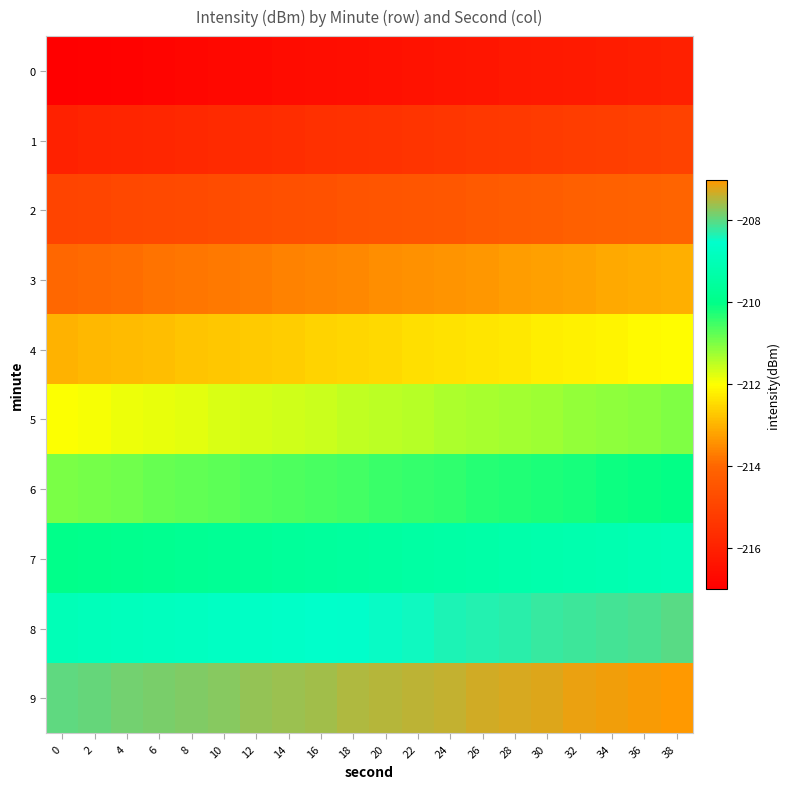

Reading left to right, list all the values displayed in this chart.

0: 0=-217.0	2=-216.9	4=-216.9	6=-216.8	8=-216.8	10=-216.7	12=-216.7	14=-216.6	16=-216.6	18=-216.5	20=-216.5	22=-216.4	24=-216.4	26=-216.3	28=-216.3	30=-216.2	32=-216.2	34=-216.1	36=-216.1	38=-216.0
1: 0=-216.0	2=-215.9	4=-215.9	6=-215.8	8=-215.8	10=-215.7	12=-215.7	14=-215.6	16=-215.6	18=-215.5	20=-215.5	22=-215.4	24=-215.4	26=-215.3	28=-215.3	30=-215.2	32=-215.2	34=-215.1	36=-215.1	38=-215.0
2: 0=-215.0	2=-214.9	4=-214.9	6=-214.8	8=-214.8	10=-214.7	12=-214.7	14=-214.6	16=-214.6	18=-214.5	20=-214.5	22=-214.4	24=-214.4	26=-214.3	28=-214.3	30=-214.2	32=-214.2	34=-214.1	36=-214.1	38=-214.0
3: 0=-214.0	2=-213.9	4=-213.9	6=-213.8	8=-213.8	10=-213.7	12=-213.7	14=-213.6	16=-213.6	18=-213.5	20=-213.5	22=-213.4	24=-213.4	26=-213.3	28=-213.3	30=-213.2	32=-213.2	34=-213.1	36=-213.1	38=-213.0
4: 0=-213.0	2=-212.9	4=-212.9	6=-212.8	8=-212.8	10=-212.7	12=-212.7	14=-212.6	16=-212.6	18=-212.5	20=-212.5	22=-212.4	24=-212.4	26=-212.3	28=-212.3	30=-212.2	32=-212.2	34=-212.1	36=-212.1	38=-212.0
5: 0=-212.0	2=-211.9	4=-211.9	6=-211.8	8=-211.8	10=-211.7	12=-211.7	14=-211.6	16=-211.6	18=-211.5	20=-211.5	22=-211.4	24=-211.4	26=-211.3	28=-211.3	30=-211.2	32=-211.2	34=-211.1	36=-211.1	38=-211.0
6: 0=-211.0	2=-210.9	4=-210.9	6=-210.8	8=-210.8	10=-210.7	12=-210.7	14=-210.6	16=-210.6	18=-210.5	20=-210.5	22=-210.4	24=-210.4	26=-210.3	28=-210.3	30=-210.2	32=-210.2	34=-210.1	36=-210.1	38=-210.0
7: 0=-210.0	2=-209.9	4=-209.9	6=-209.8	8=-209.8	10=-209.7	12=-209.7	14=-209.6	16=-209.6	18=-209.5	20=-209.5	22=-209.4	24=-209.4	26=-209.3	28=-209.3	30=-209.2	32=-209.2	34=-209.1	36=-209.1	38=-209.0
8: 0=-209.0	2=-208.9	4=-208.9	6=-208.8	8=-208.8	10=-208.7	12=-208.7	14=-208.6	16=-208.6	18=-208.5	20=-208.5	22=-208.4	24=-208.4	26=-208.3	28=-208.3	30=-208.2	32=-208.2	34=-208.1	36=-208.1	38=-208.0
9: 0=-208.0	2=-207.9	4=-207.9	6=-207.8	8=-207.8	10=-207.7	12=-207.7	14=-207.6	16=-207.6	18=-207.5	20=-207.5	22=-207.4	24=-207.4	26=-207.3	28=-207.3	30=-207.2	32=-207.2	34=-207.1	36=-207.1	38=-207.0